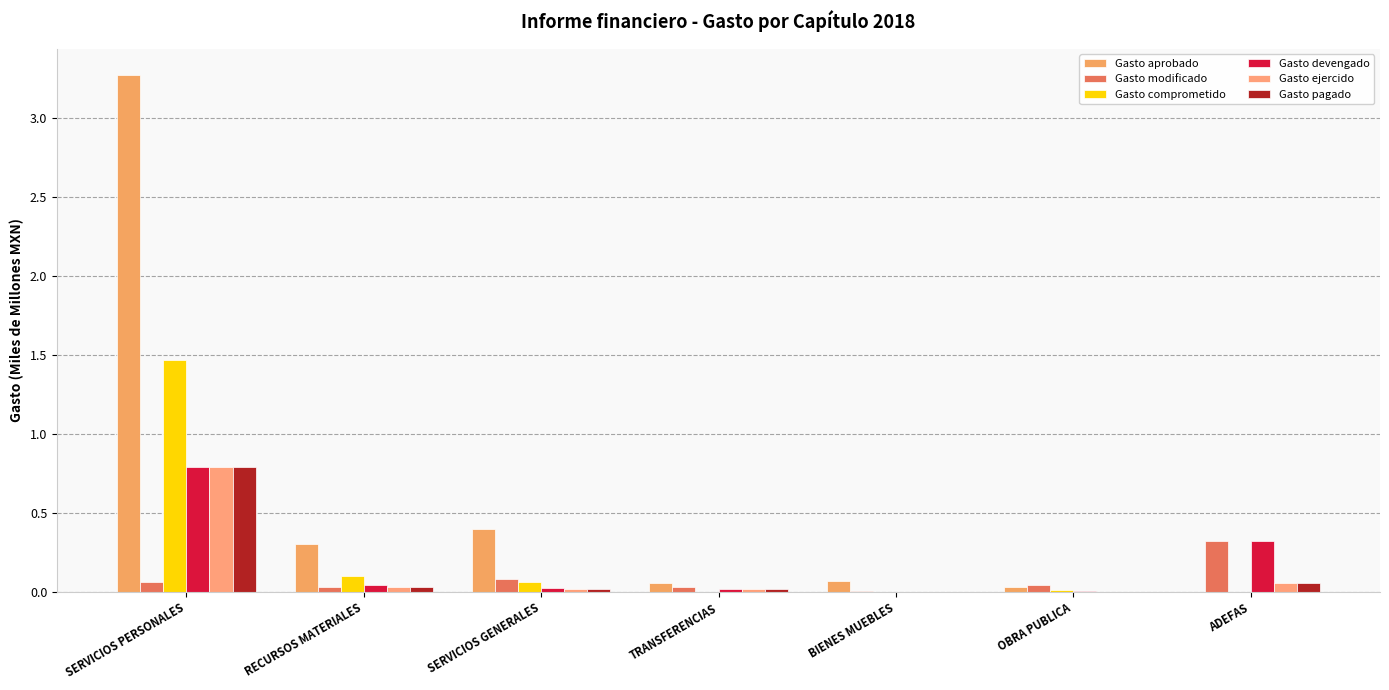

What is the average value of the Gasto aprobado series?

0.6